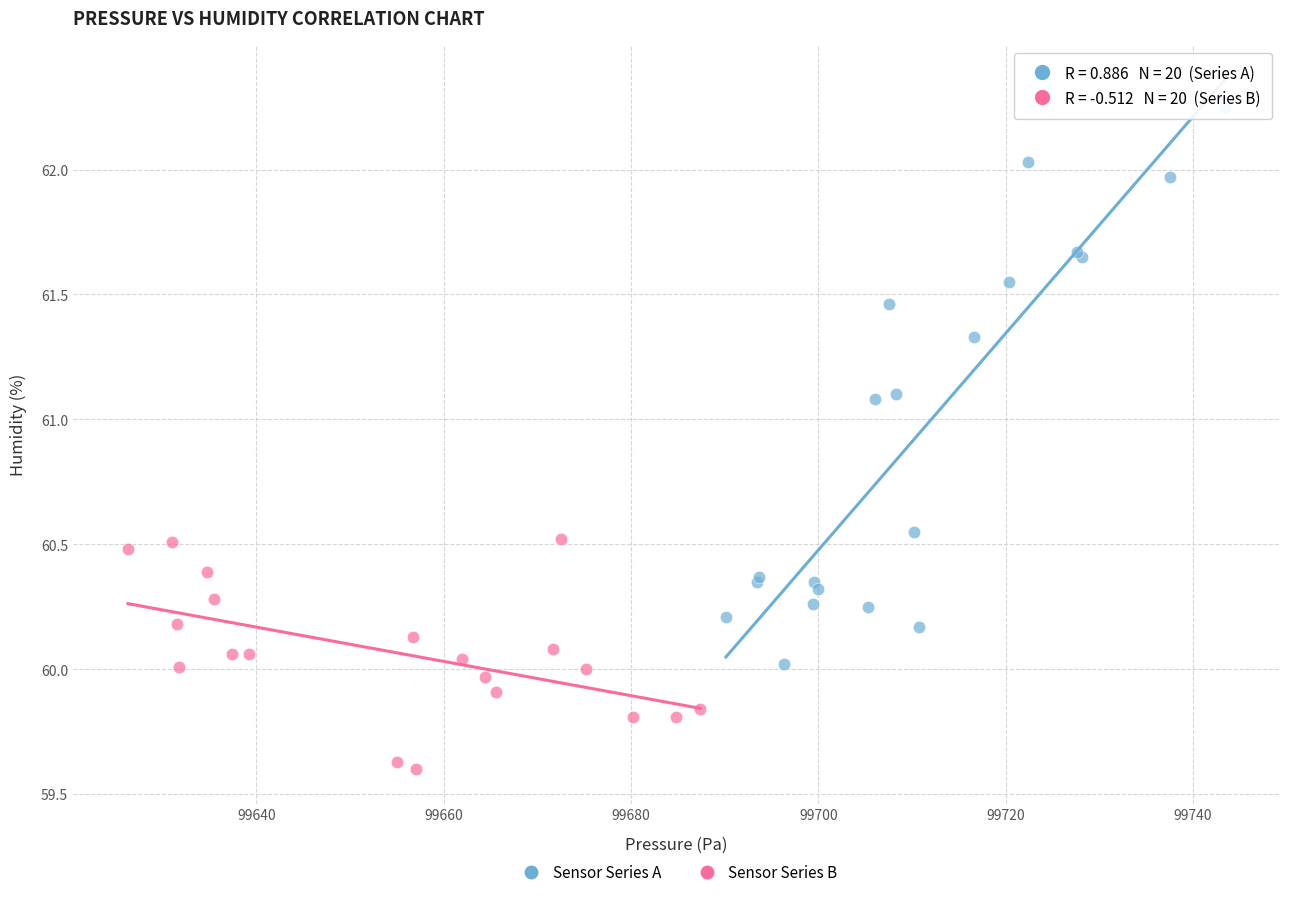

Which series reaches the maximum Y coordinate?

Sensor Series A